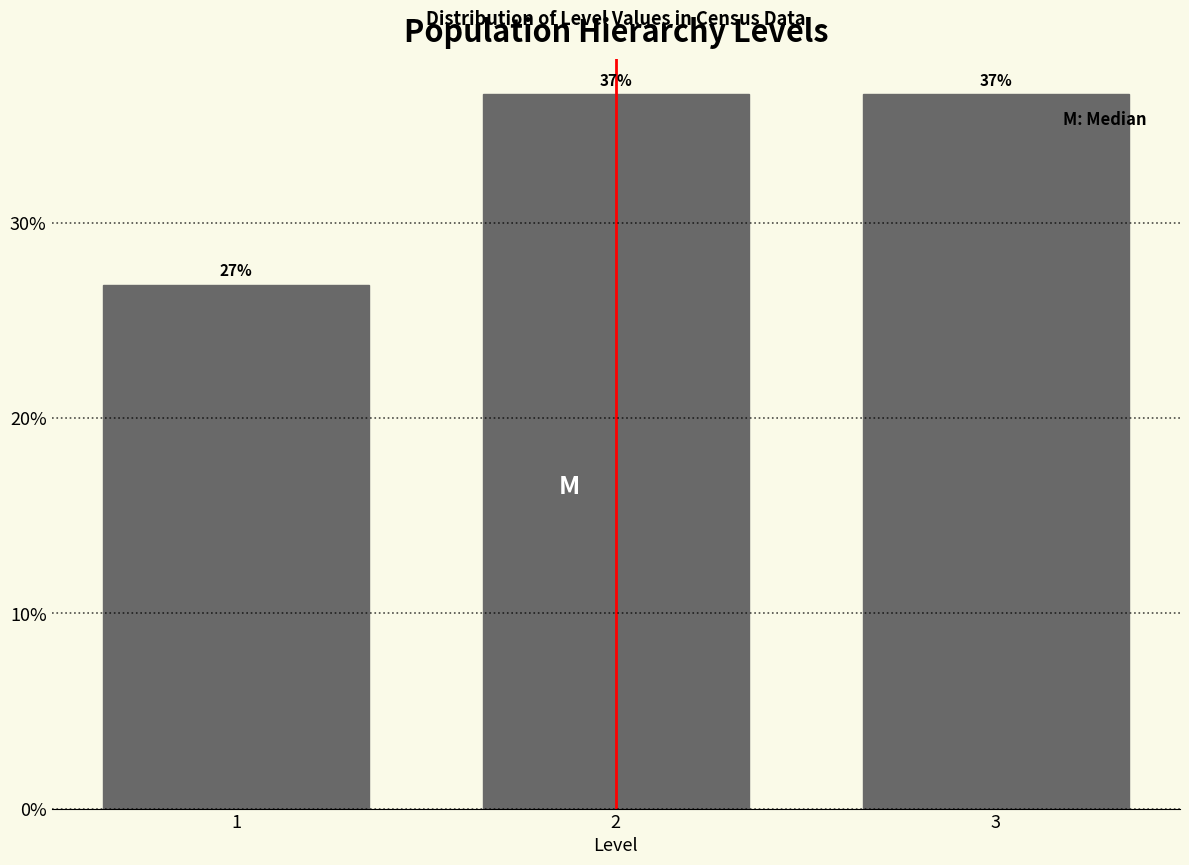

Are the bars horizontal?

No